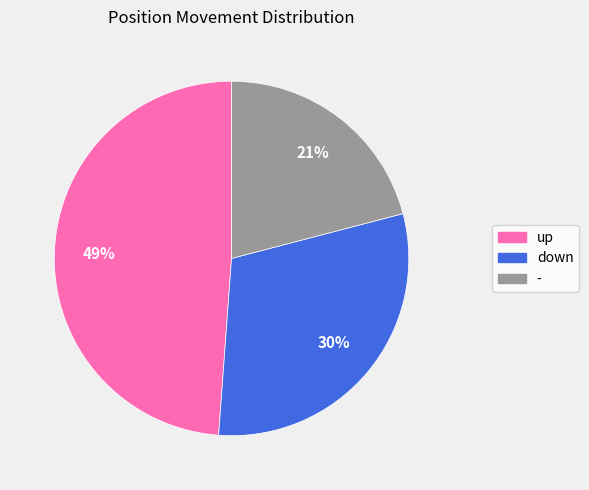

What percentage is the up slice, to the nearest percent?

49%